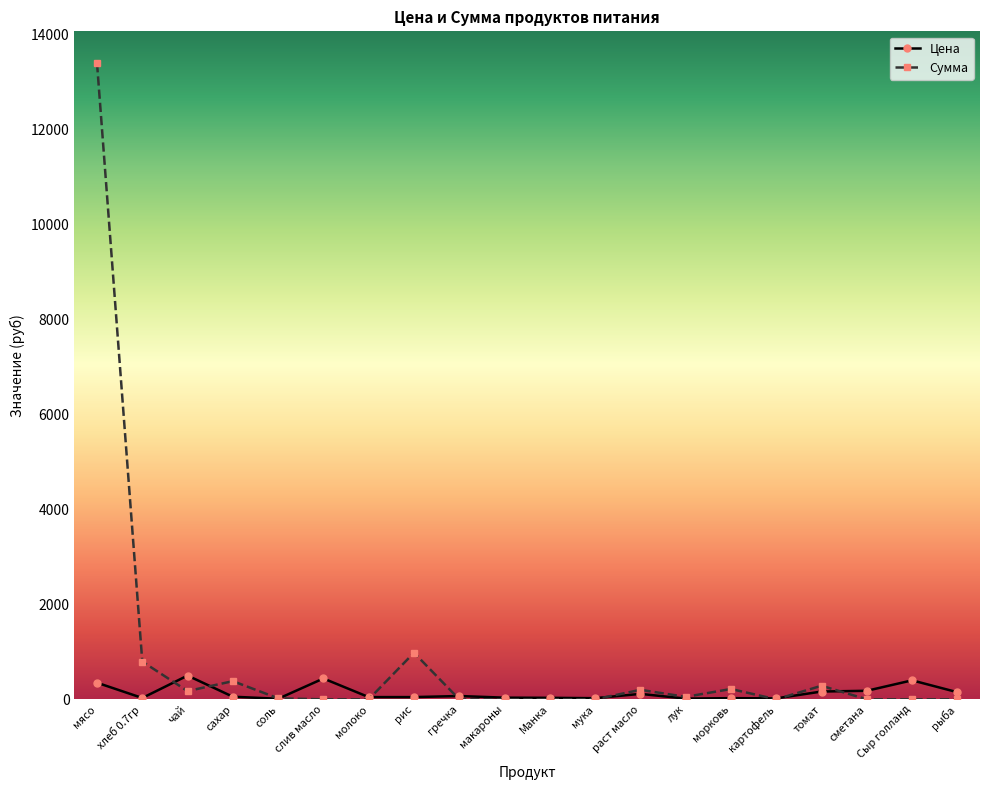

True or false: Цена has more than 0 points higher than both neighbors.

True